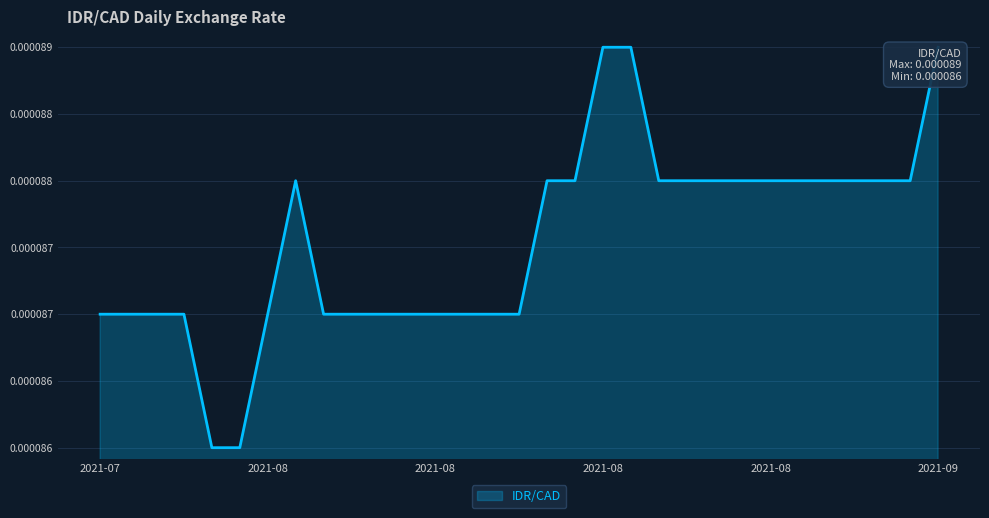

Does the chart display data point markers on the line(s)?

No